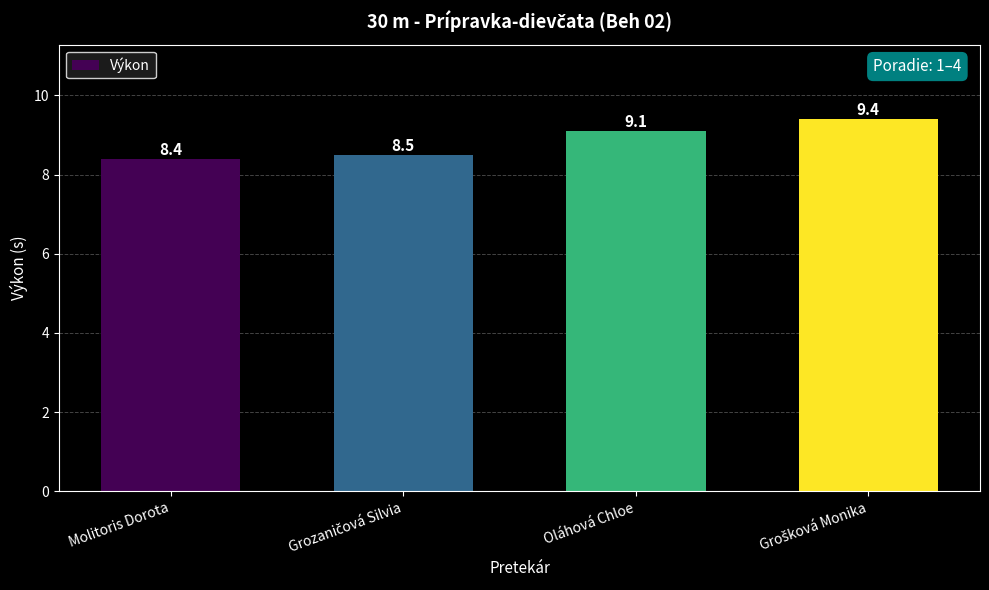

Reading left to right, list all the values displayed in this chart.

8.4	8.5	9.1	9.4